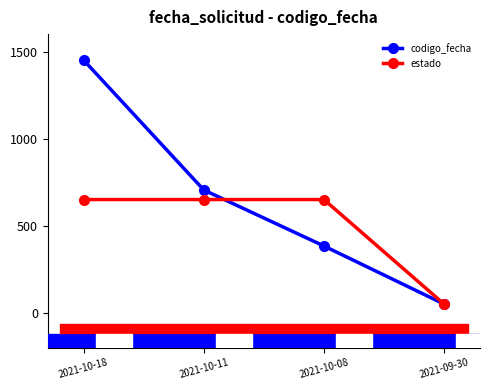

Between which two adjacent categories do estado and codigo_fecha first intersect?

2021-10-11 and 2021-10-08